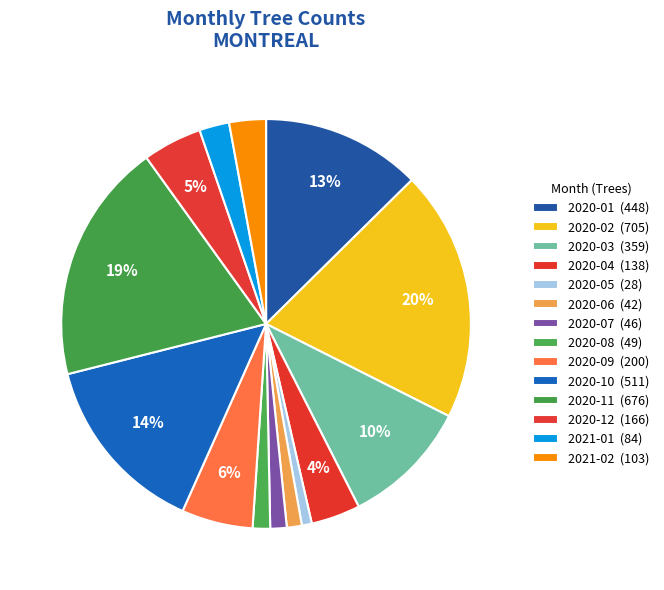

Rank the categories by value from lowest to highest.

2020-05, 2020-06, 2020-07, 2020-08, 2021-01, 2021-02, 2020-04, 2020-12, 2020-09, 2020-03, 2020-01, 2020-10, 2020-11, 2020-02